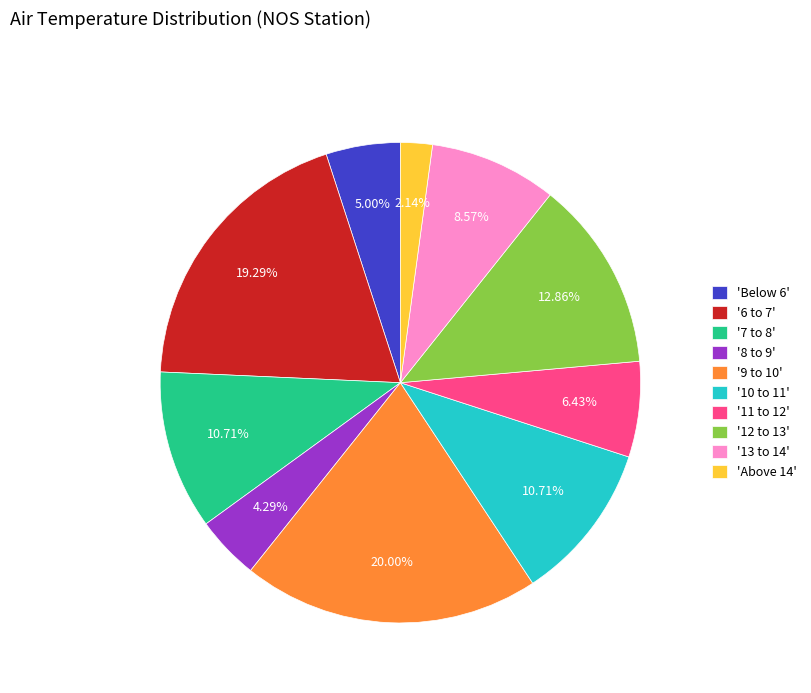

Count the number of slices in the pie.

10